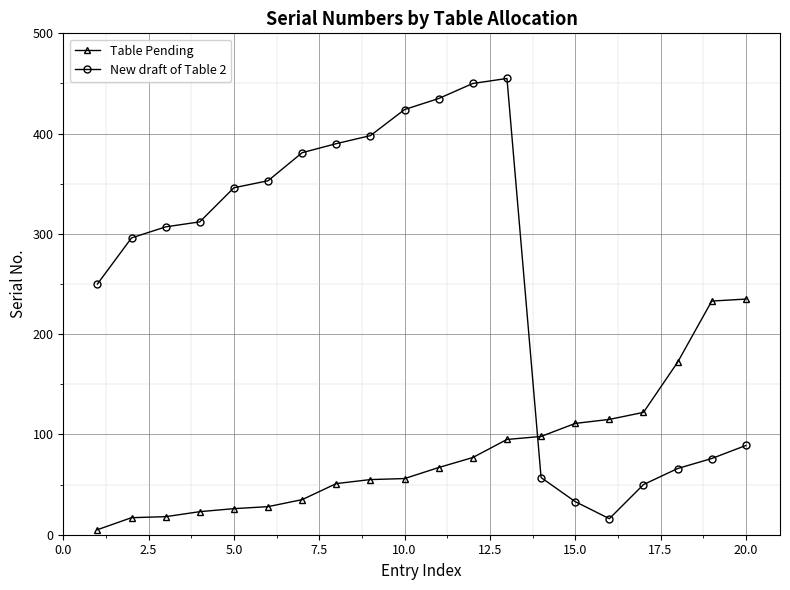

List the series in order of their peak value, highest first.

New draft of Table 2, Table Pending